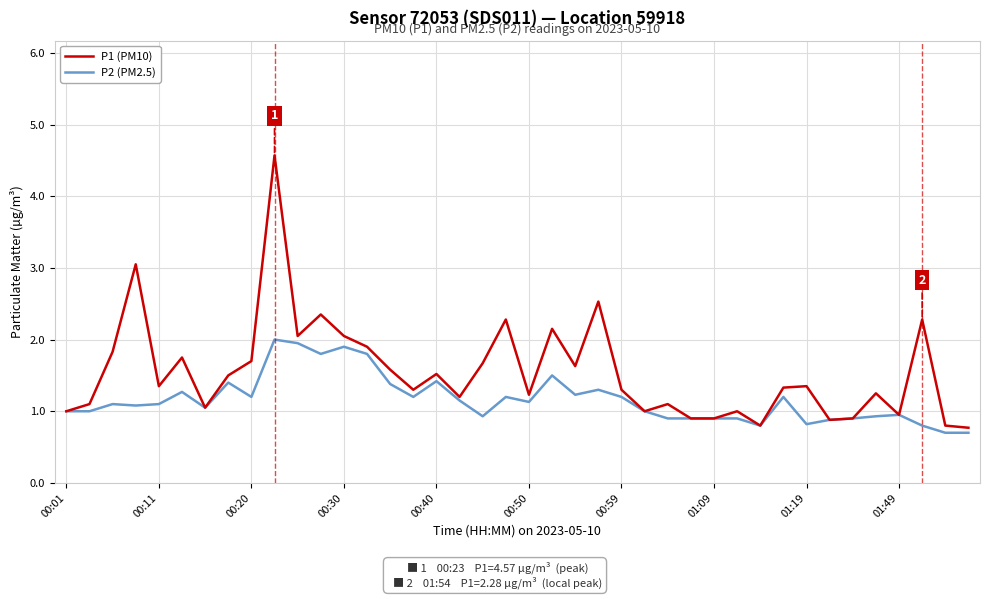

What is the highest value of the P2 (PM2.5) series?

2.0